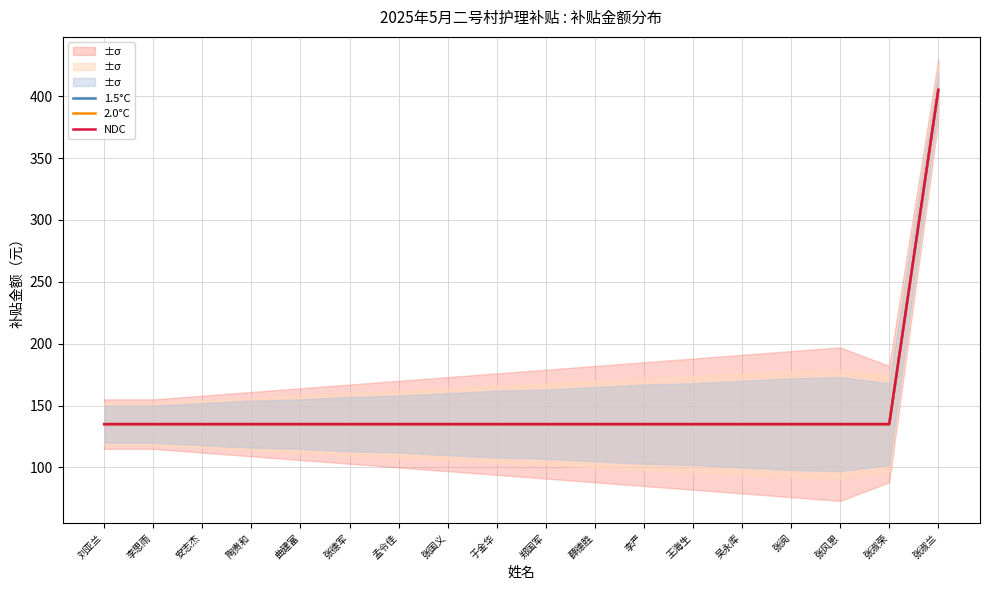

True or false: NDC and 1.5°C cross at least once.

False